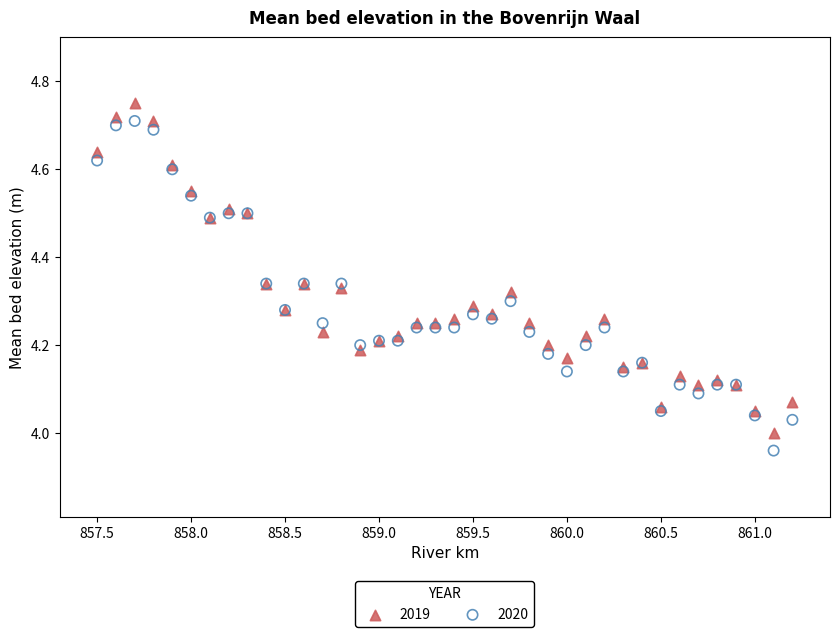

What is the X range (max minus min) for the scatter plot?

3.7